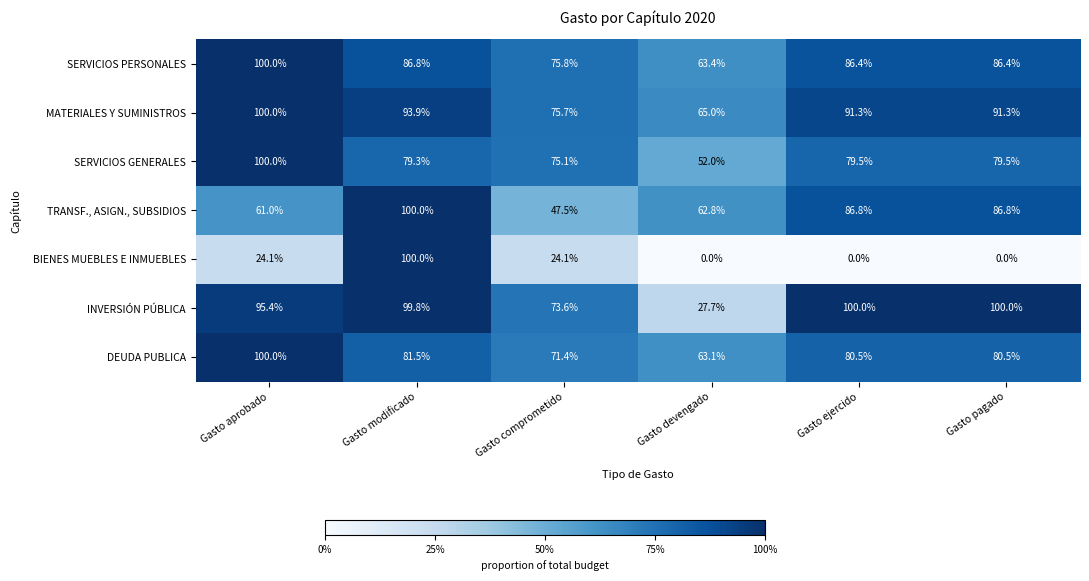

Count the number of data series in this chart.

7